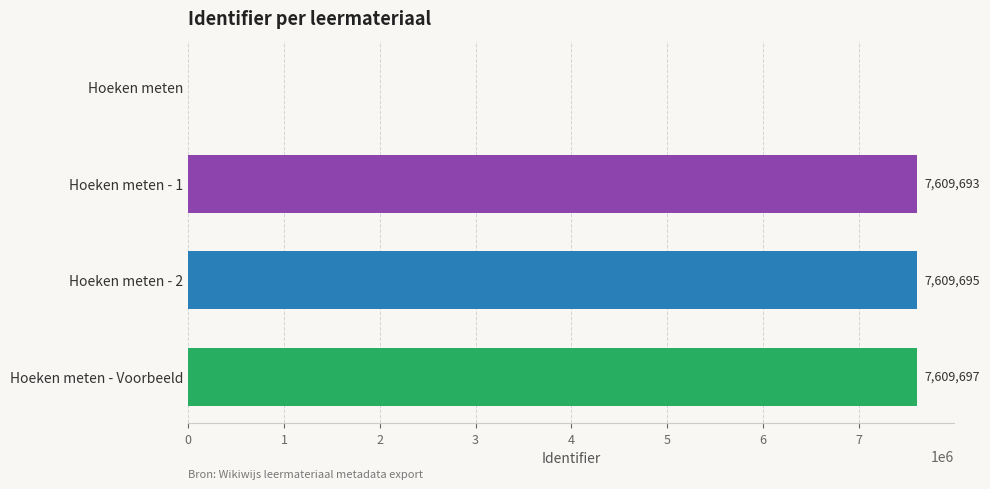

True or false: the data shows -3504885 at Hoeken meten.

False